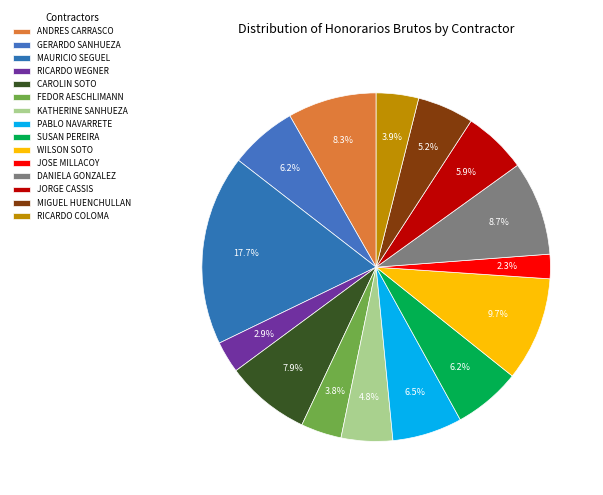

What is the smallest slice in the pie chart?

JOSE MILLACOY